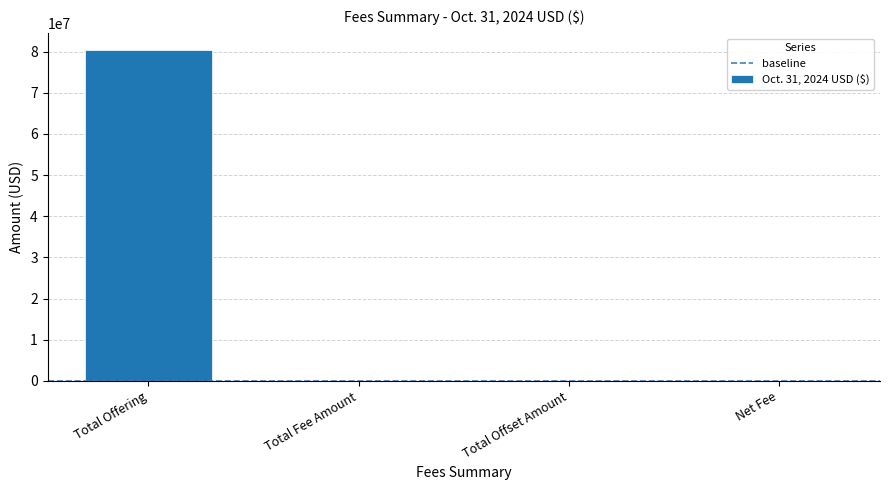

Read the value at Total Offering.

80528000.0